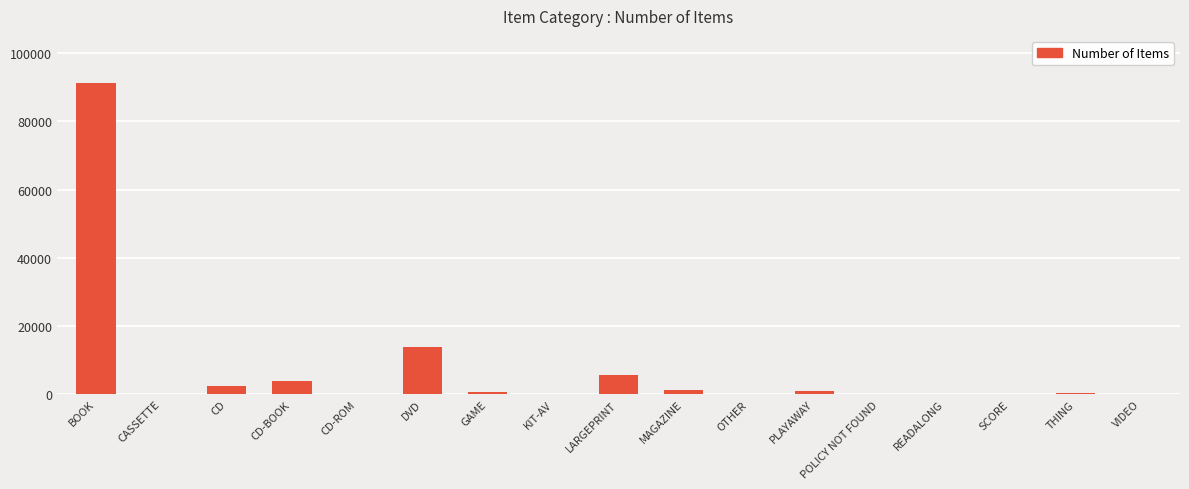

The chart shows a value of 2422 at CD. True or false?

True